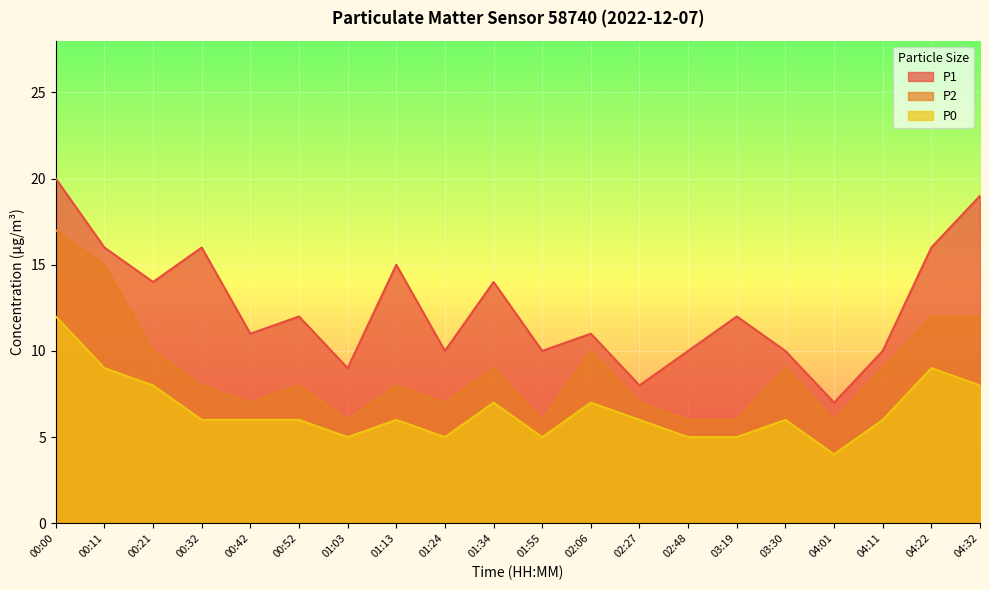

True or false: P0 and P2 cross at least once.

False